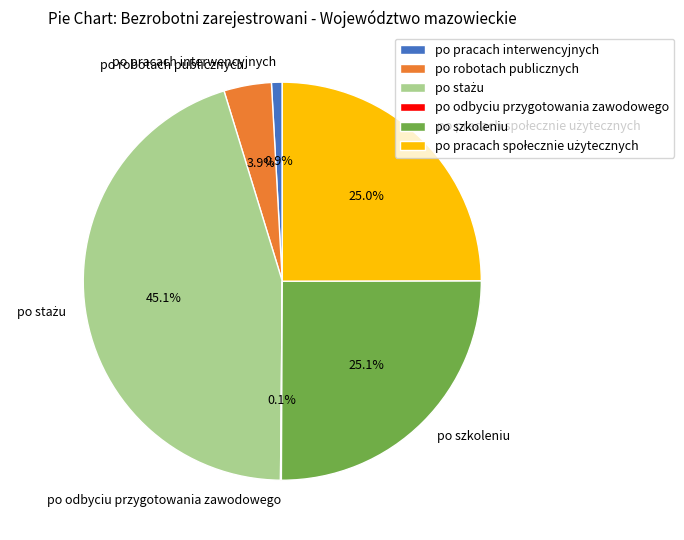

To the nearest percent, what is the difference between the largest and smallest slice percentages?

45%